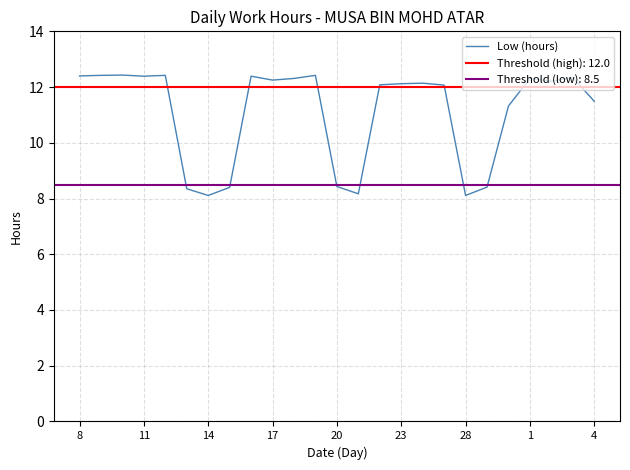

Is it true that Low (hours) equals 12.1 at 28?

False